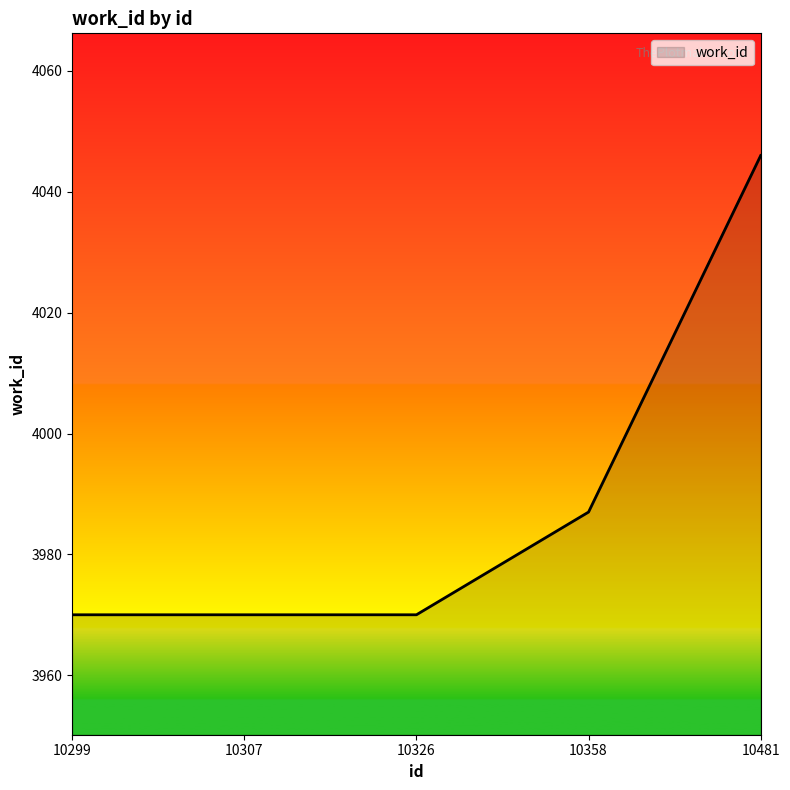

How many lines are shown in the chart?

1